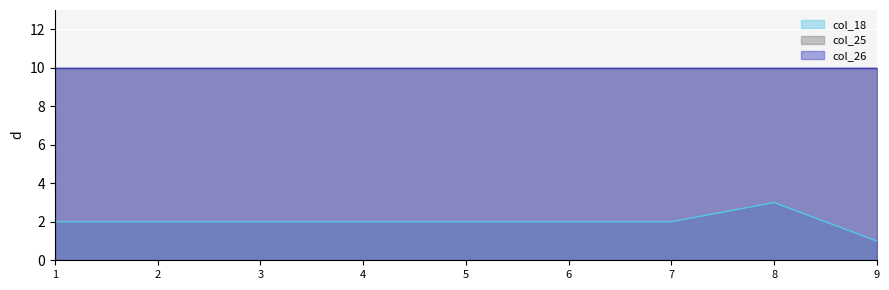

What are all the series names shown in the legend?

col_18, col_25, col_26